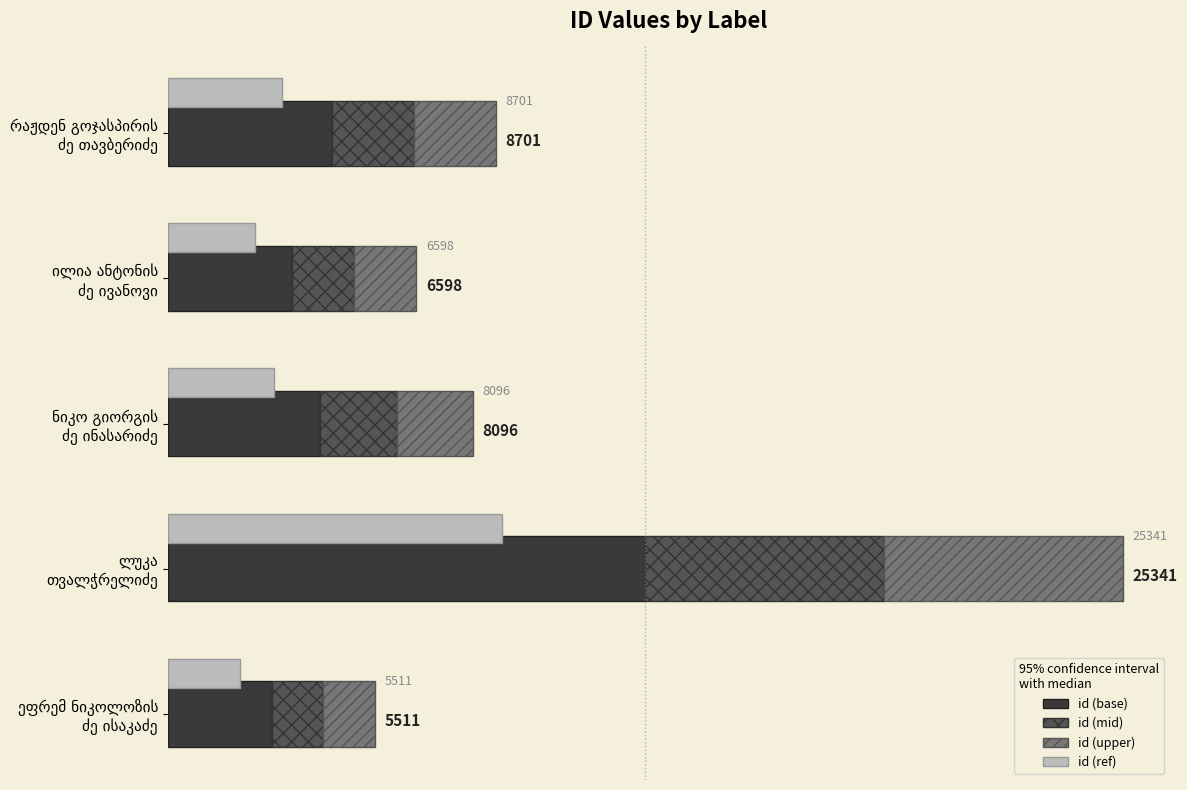

Is it true that id (mid) equals 2175.2 at რაჟდენ გოჯასპირის ძე თავბერიძე?

True